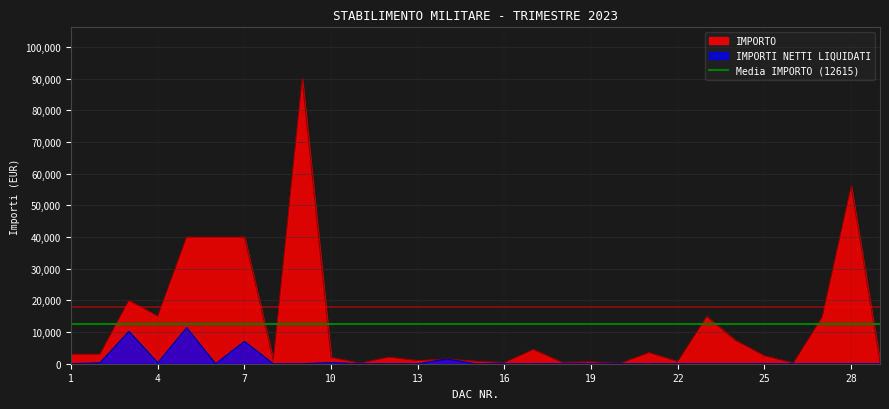

List the labels in order of IMPORTO value, largest first.

9, 28, 5, 6, 7, 3, 4, 23, 27, 24, 17, 21, 1, 2, 25, 12, 10, 14, 8, 13, 15, 22, 19, 29, 18, 16, 26, 11, 20